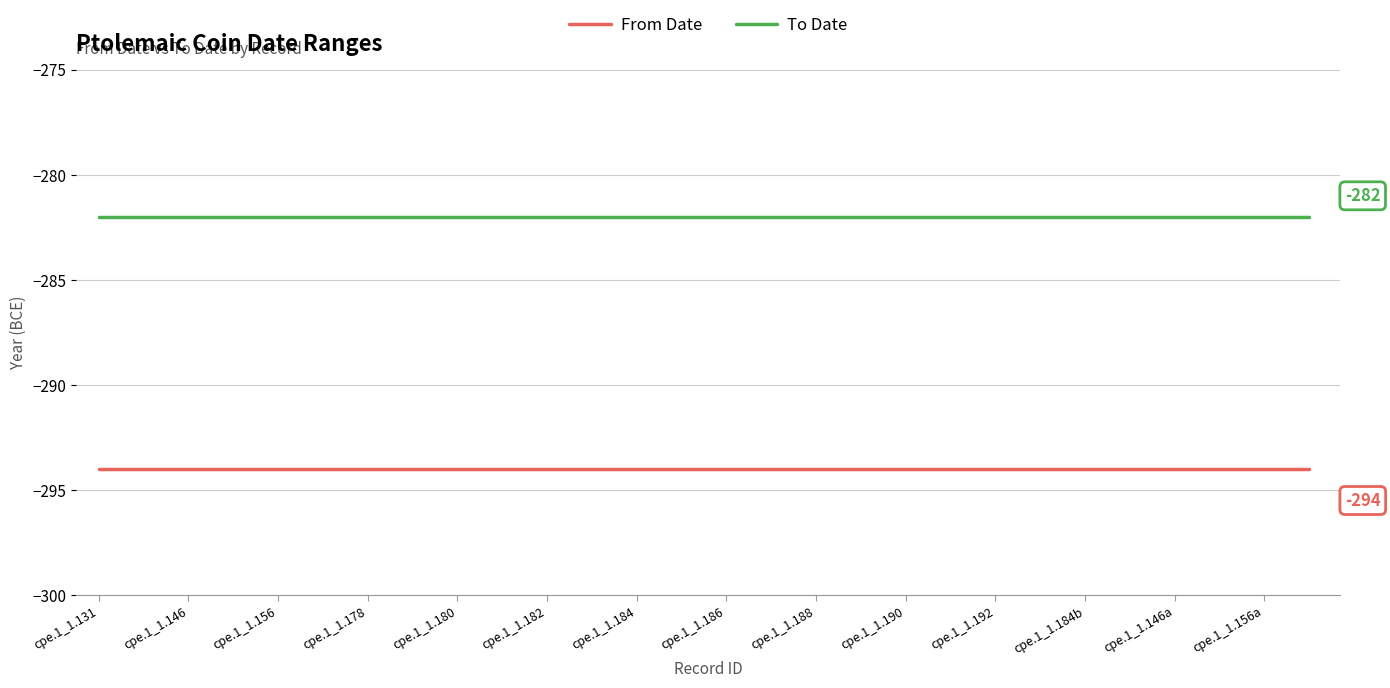

What is the difference between the highest and lowest values at cpe.1_1.190?

12